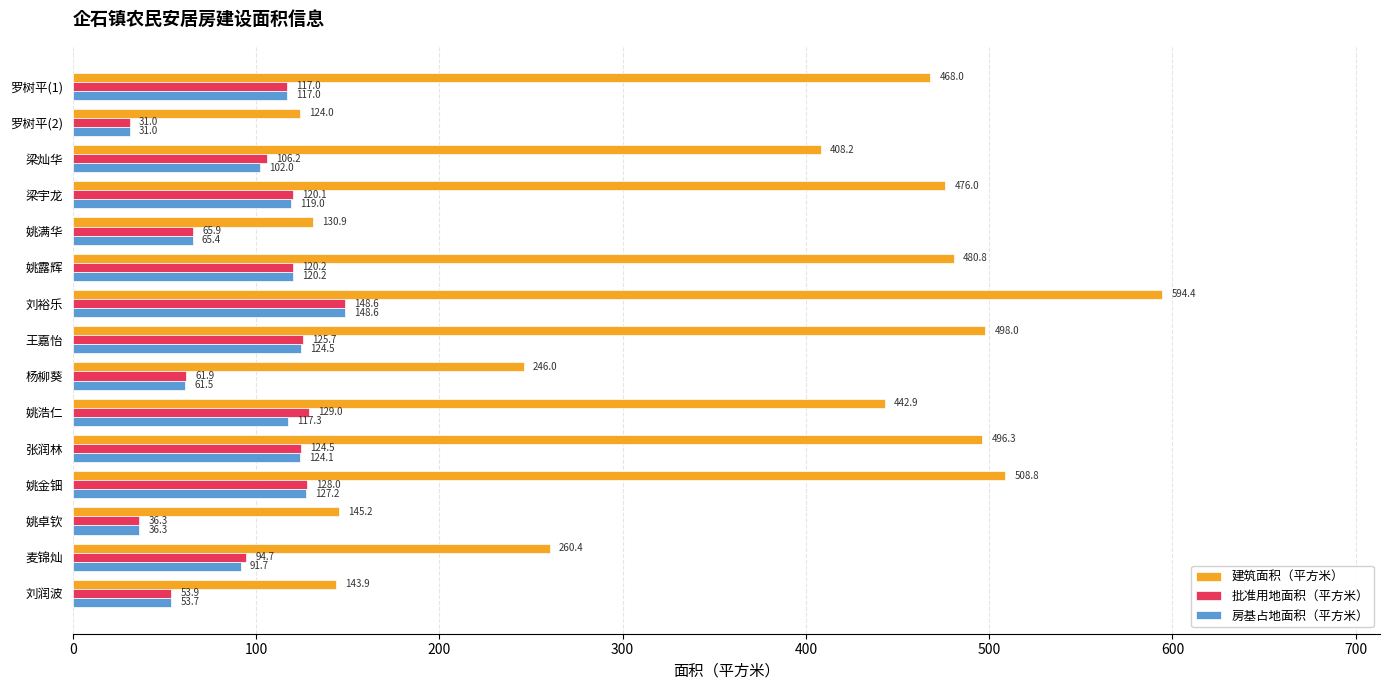

Which series has the largest range (max minus min)?

建筑面积（平方米）